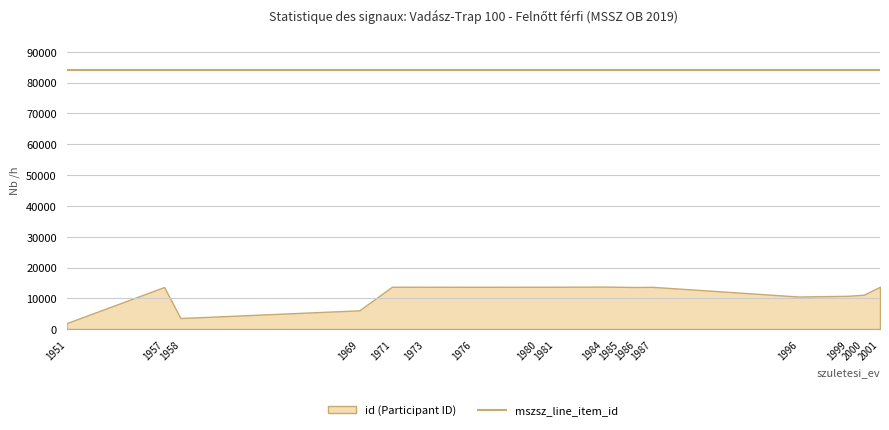

Count the number of categories in the chart.

17